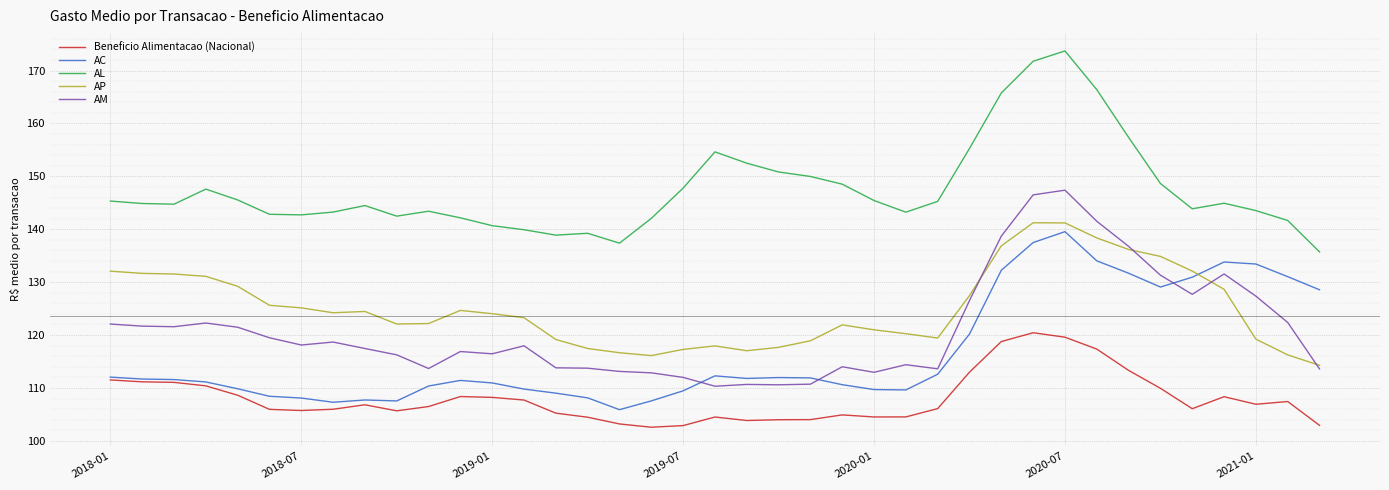

Which series has the largest total across all categories?

AL